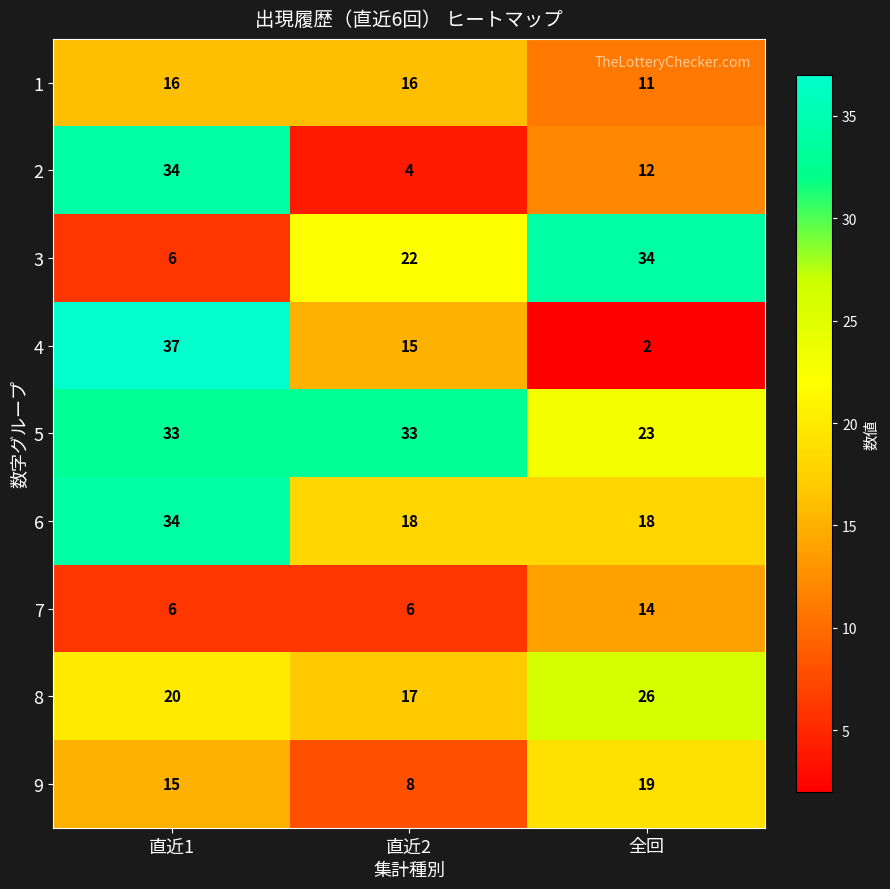

What is the spread (max minus min) of values at 直近1?

31